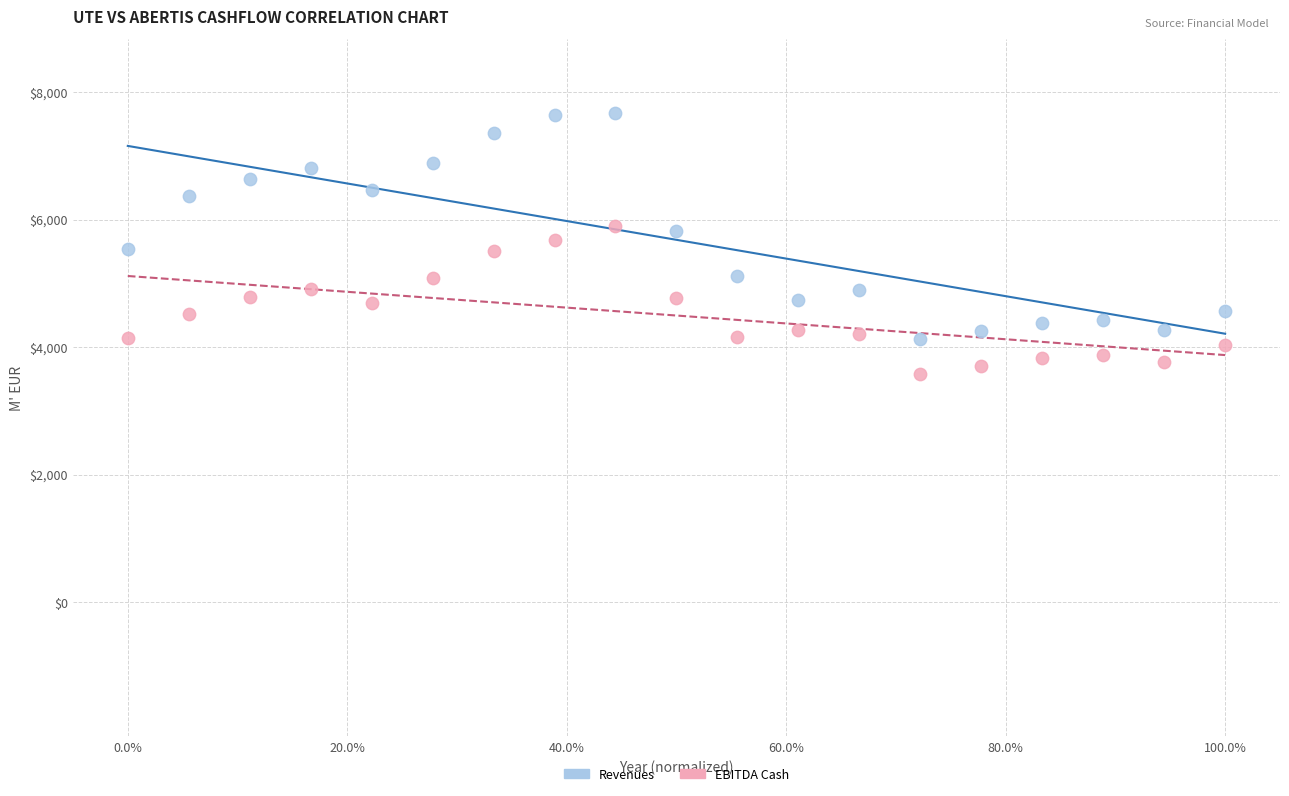

Across all data points, what is the range of Y values (max minus min)?

4104.8